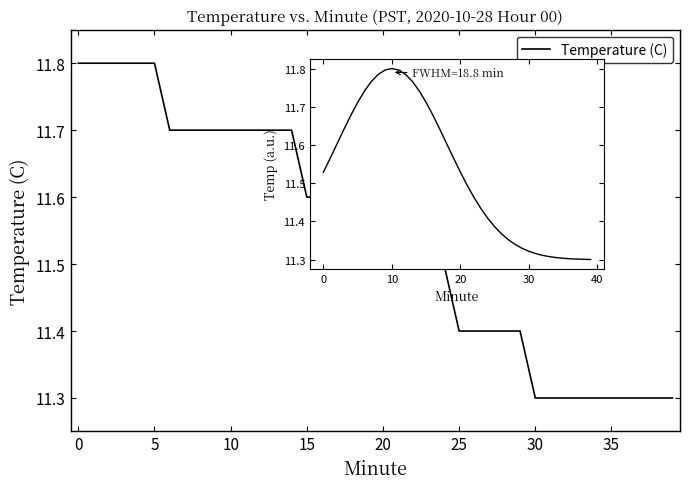

At which category does the chart reach its minimum across all series?

39